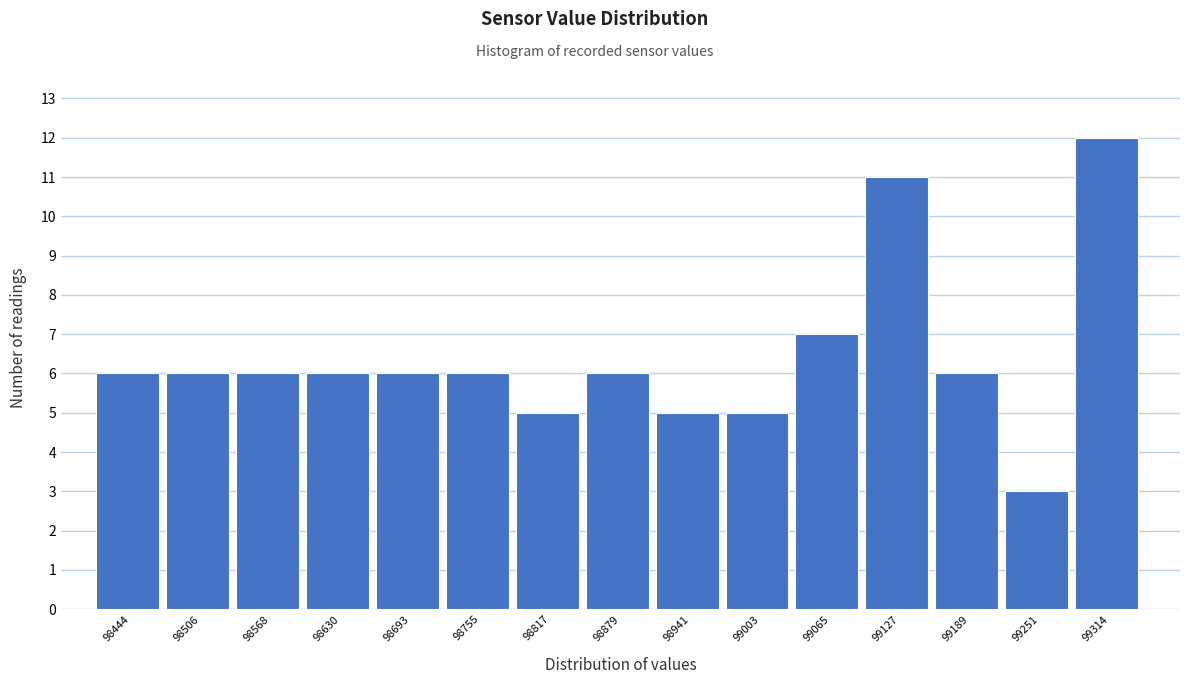

Reading left to right, transcribe all the data shown in this chart.

98444=6	98506=6	98568=6	98630=6	98693=6	98755=6	98817=5	98879=6	98941=5	99003=5	99065=7	99127=11	99189=6	99251=3	99314=12